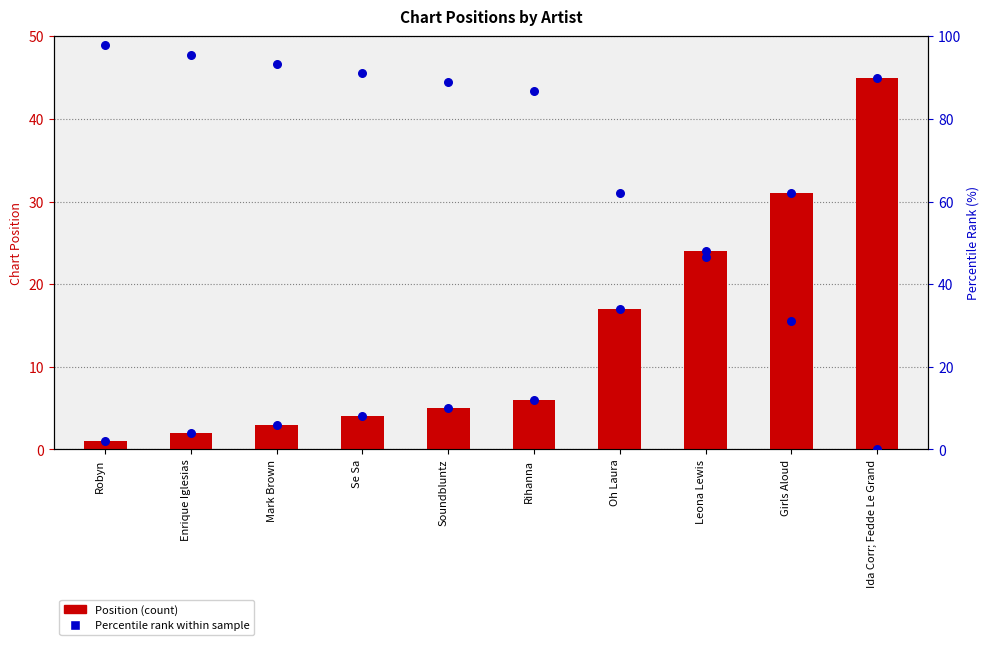

Which series reaches the maximum Y coordinate?

Percentile rank